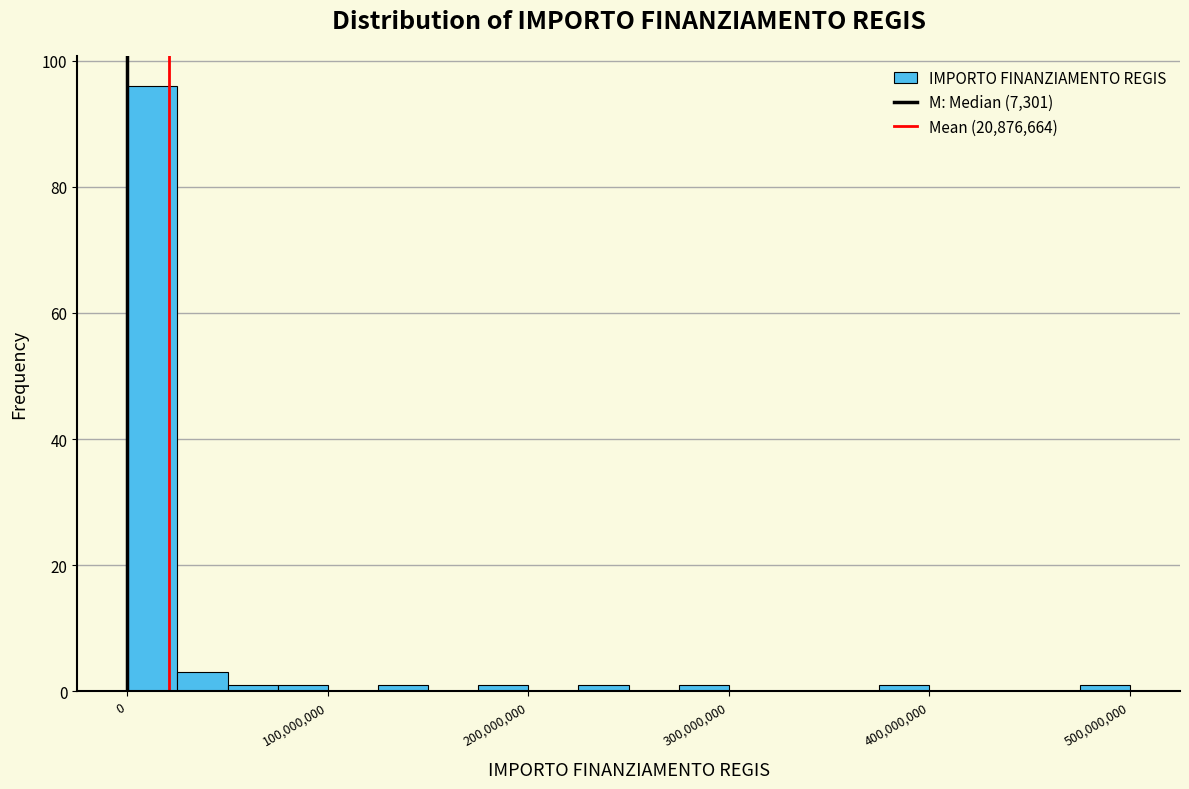

Around what value on the x-axis is the tallest bar? Give the approximate position of its centre, as read against the axis.

10000000